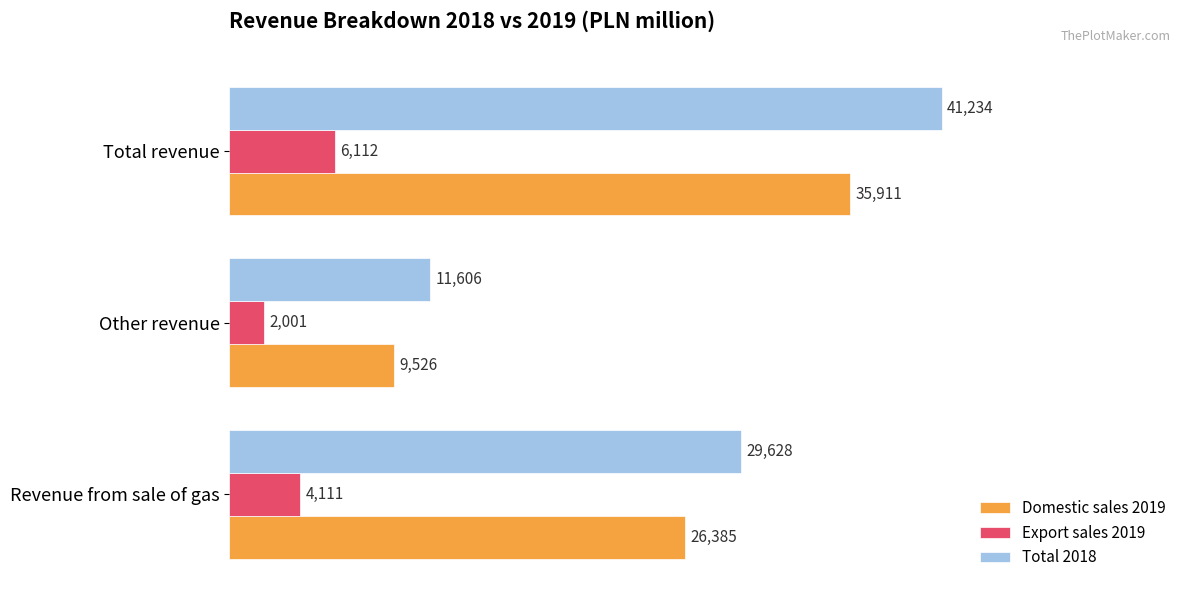

The Domestic sales 2019 series shows 9526 at Other revenue. True or false?

True